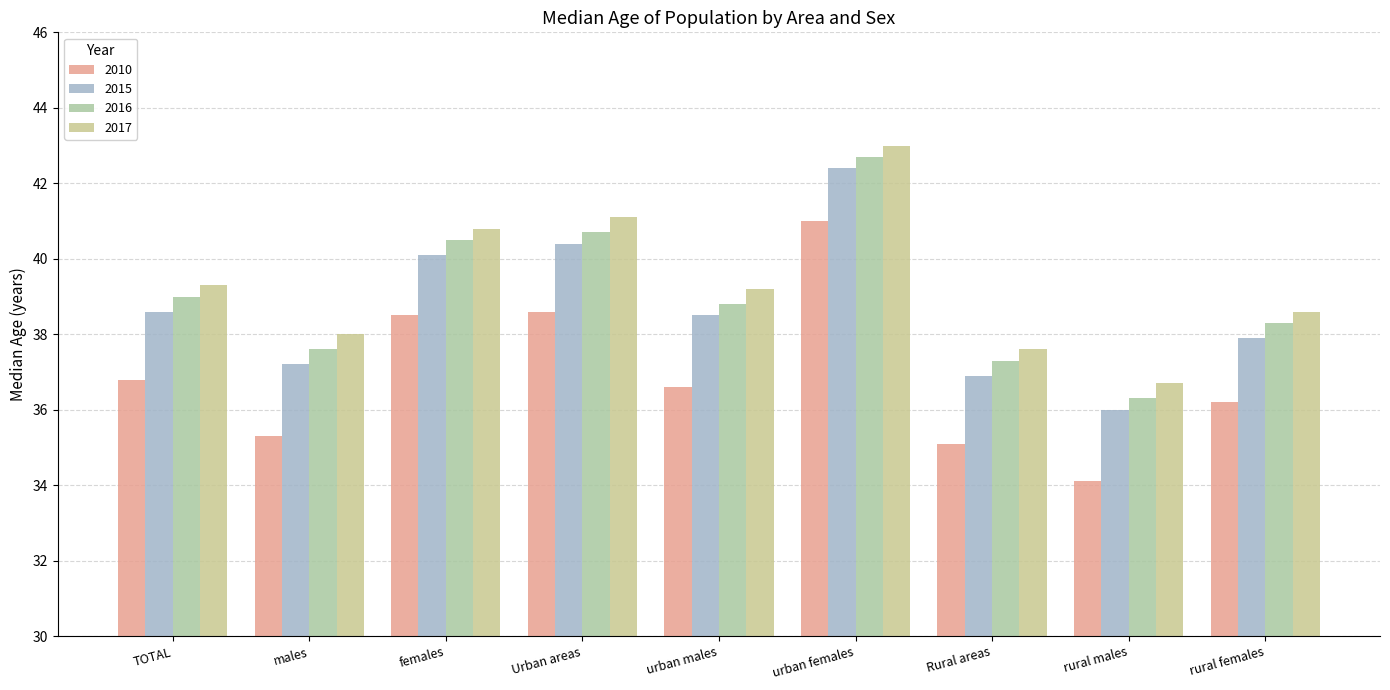

What is the approximate value of 2016 at males?

37.6